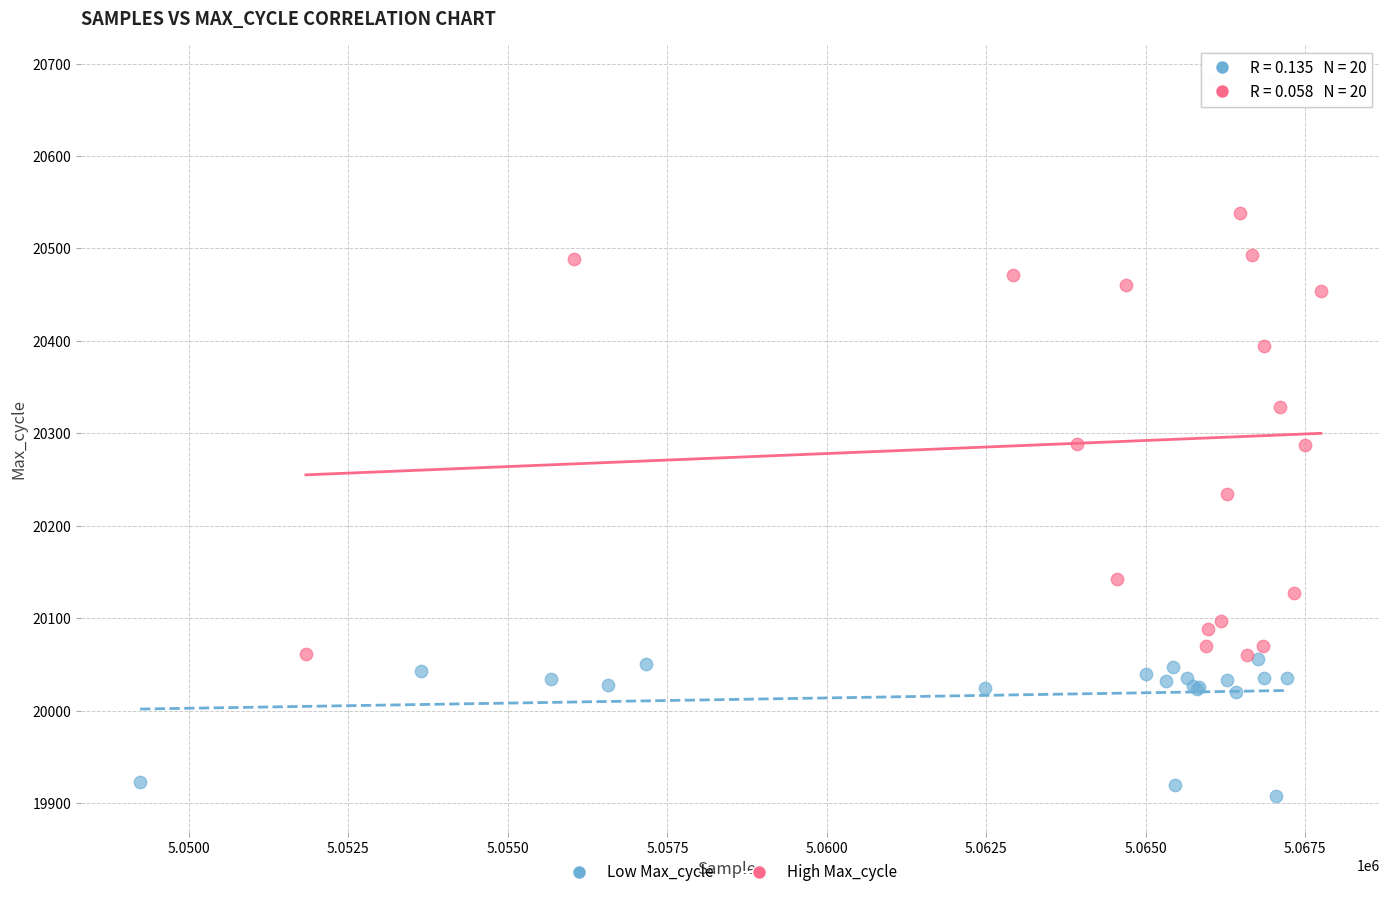

Which series contains the lowest Y value?

Low Max_cycle